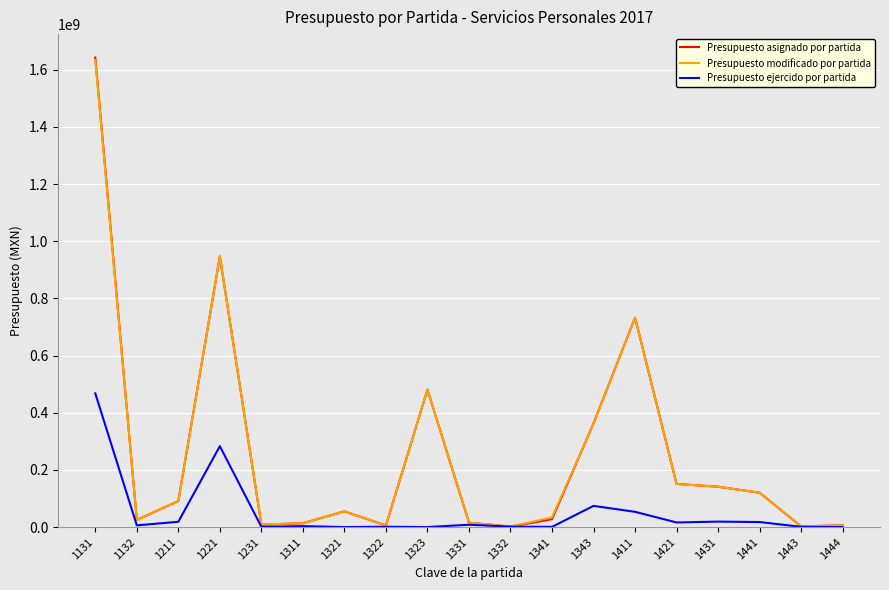

In Presupuesto modificado por partida, how many points are lower than both neighbors (excluding endpoints)?

5